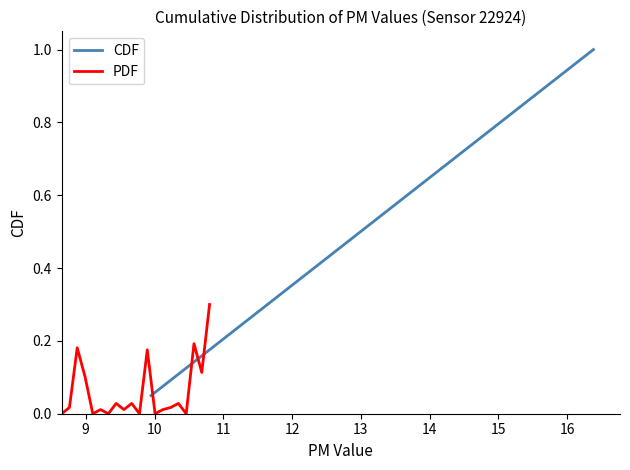

What is the difference between the maximum and minimum values in the CDF series?

0.9